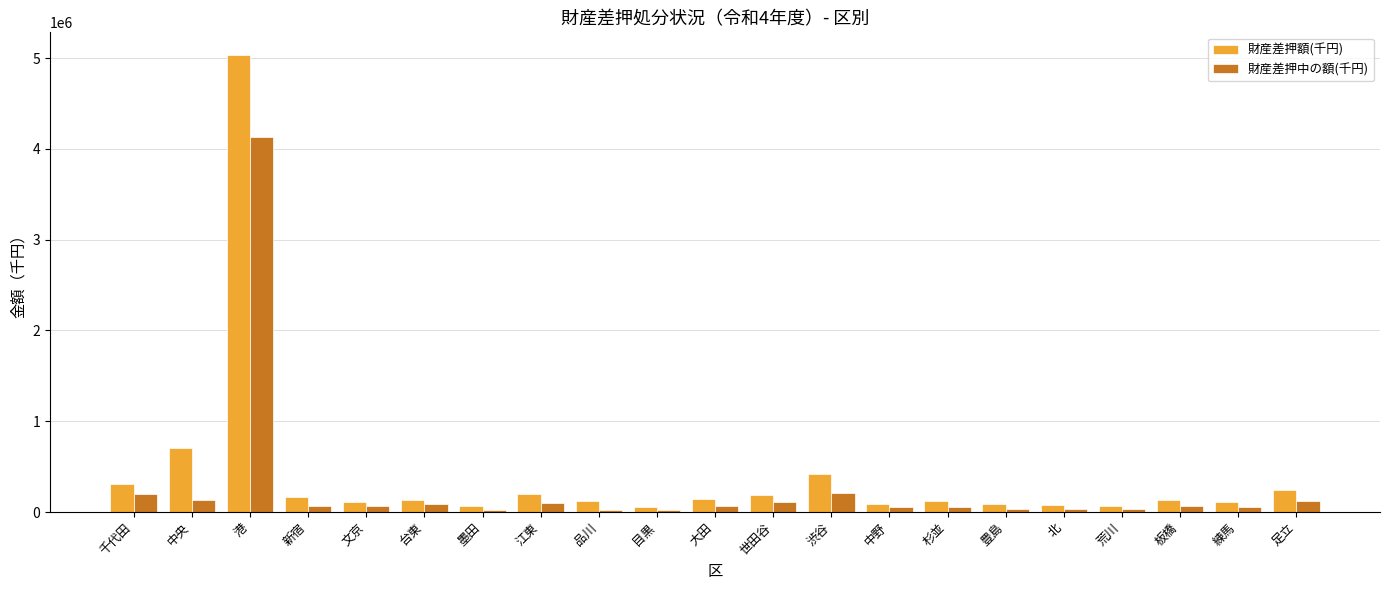

Which series has the largest range (max minus min)?

財産差押額(千円)